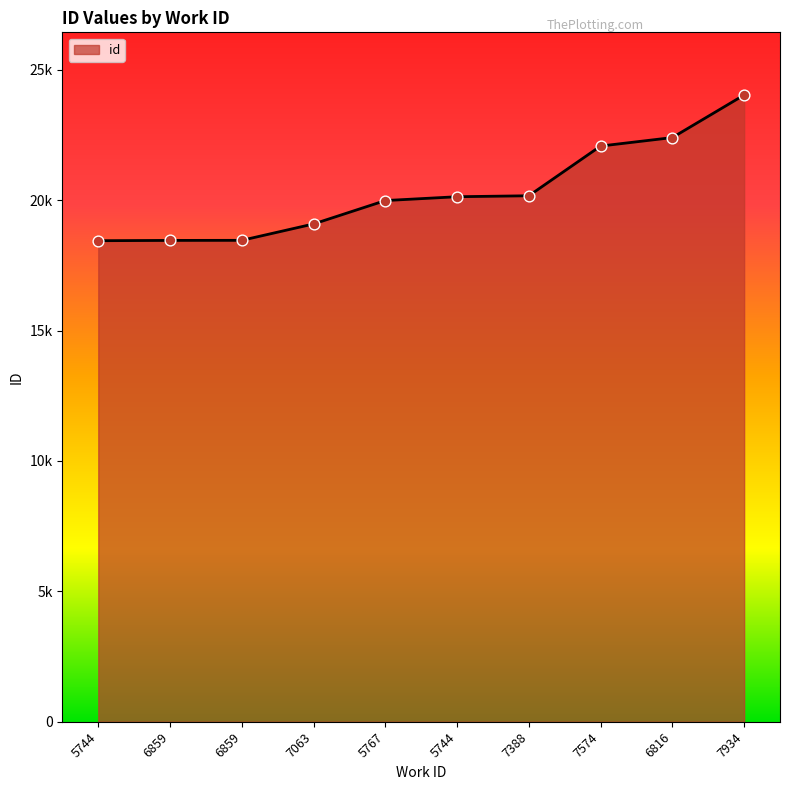

Between 6859 and 7063, which is larger?

7063